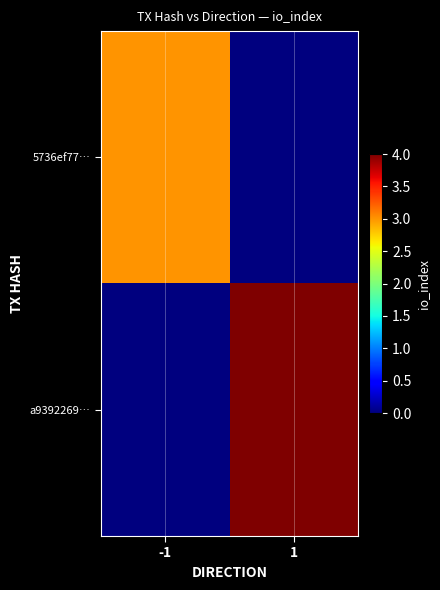

What is the sum of all 5736ef77… values?

3